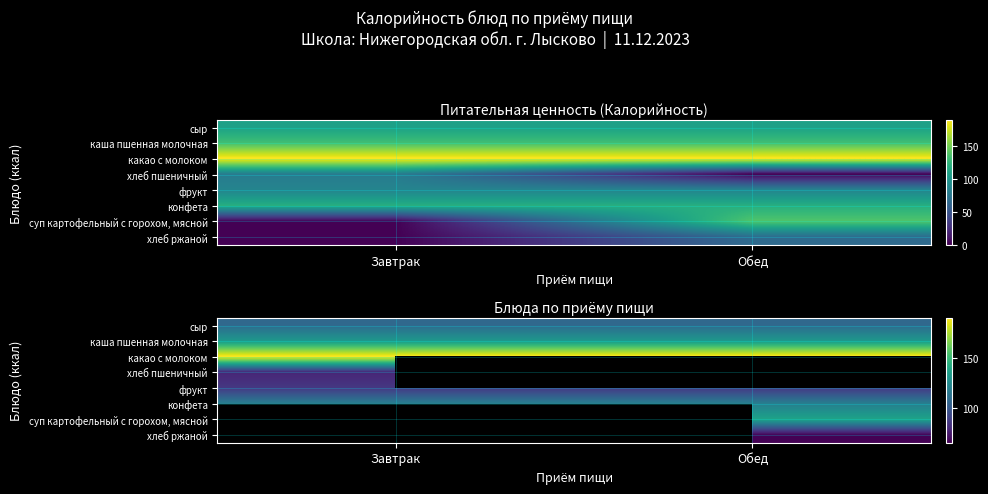

The value of фрукт at Обед is 52.3. True or false?

False